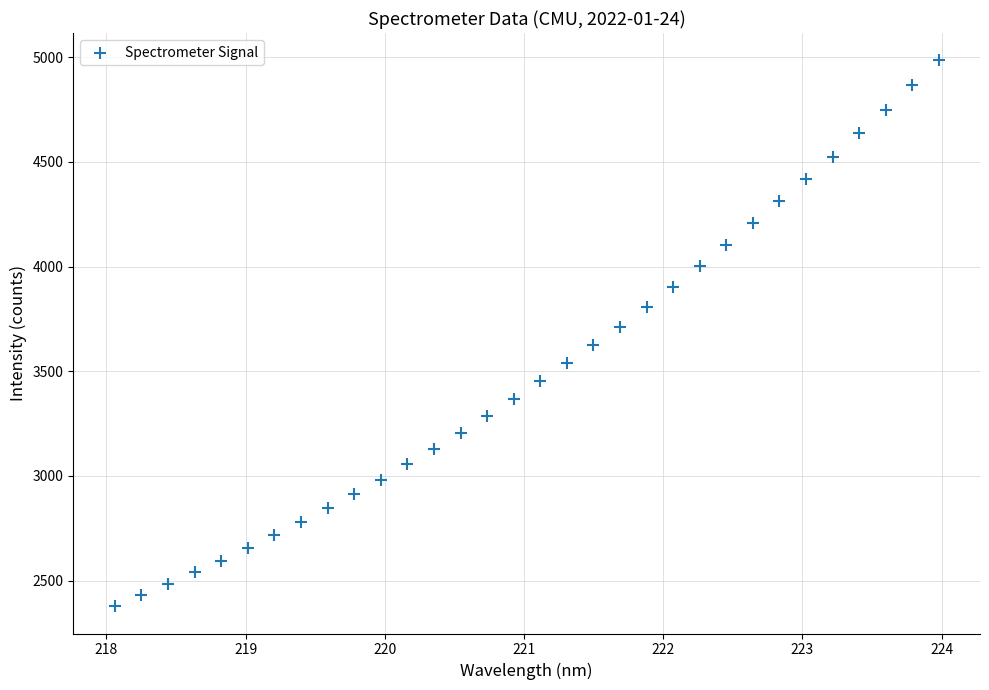

What is the range of X values (max minus min)?

5.9